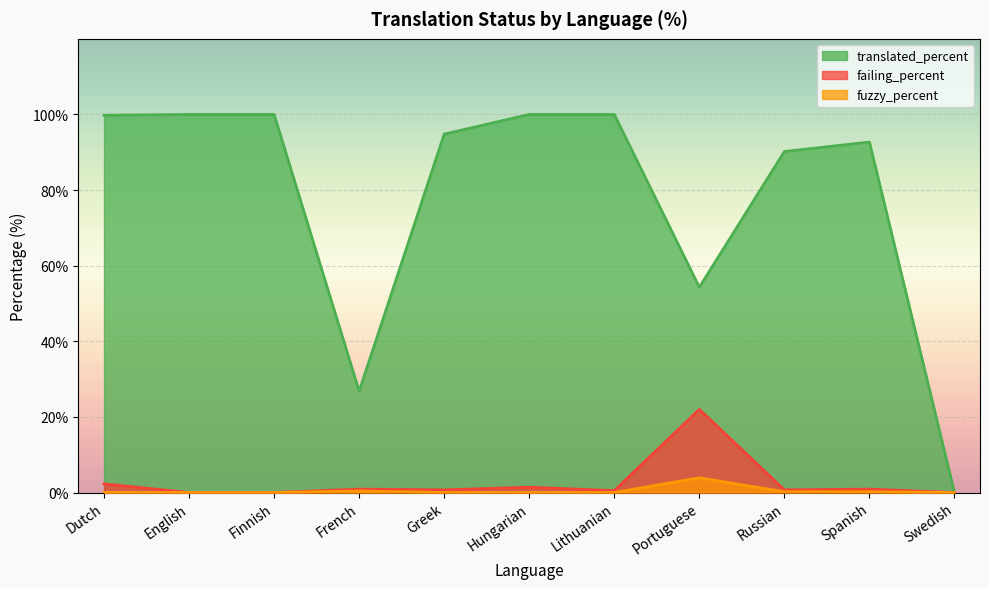

What position from the left is Finnish?

3